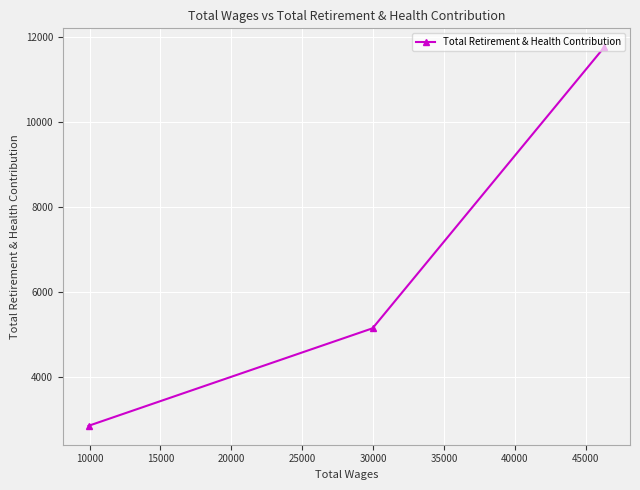

What is the value of the 3rd point from the left?

11750